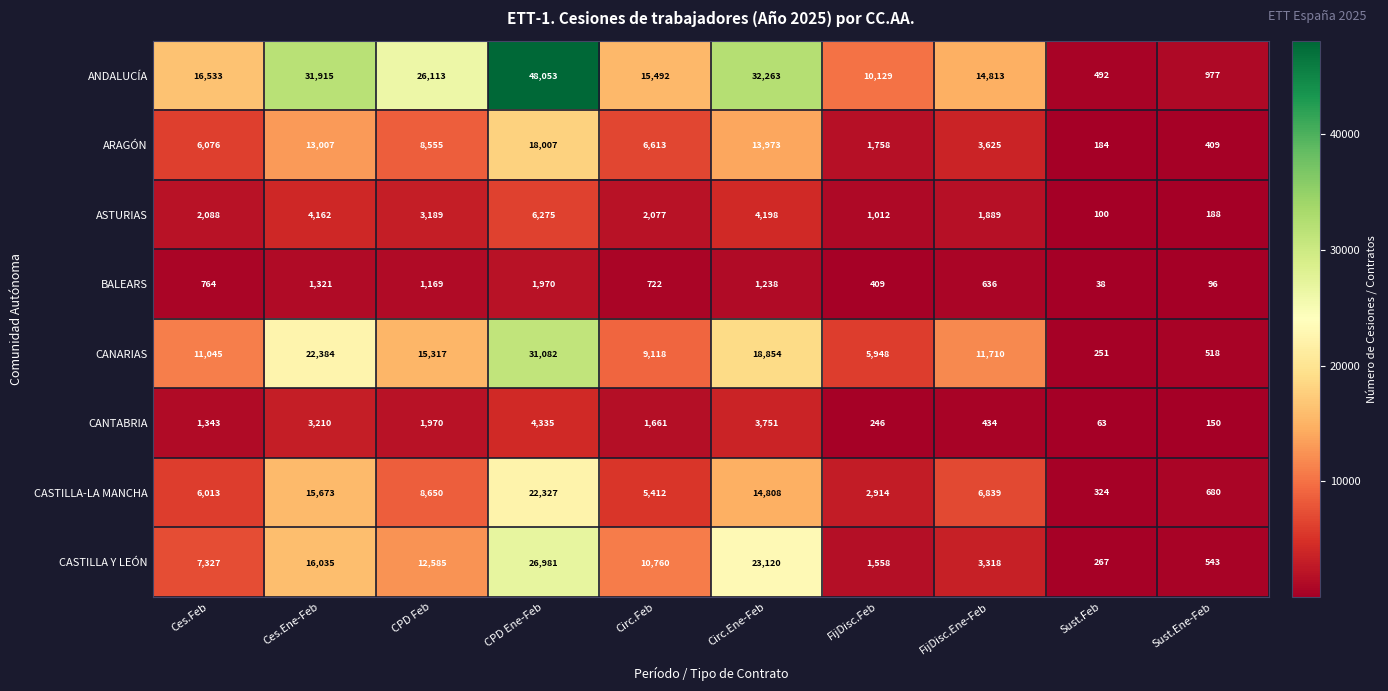

Rank the series by their maximum value, from highest to lowest.

ANDALUCÍA, CANARIAS, CASTILLA Y LEÓN, CASTILLA-LA MANCHA, ARAGÓN, ASTURIAS, CANTABRIA, BALEARS